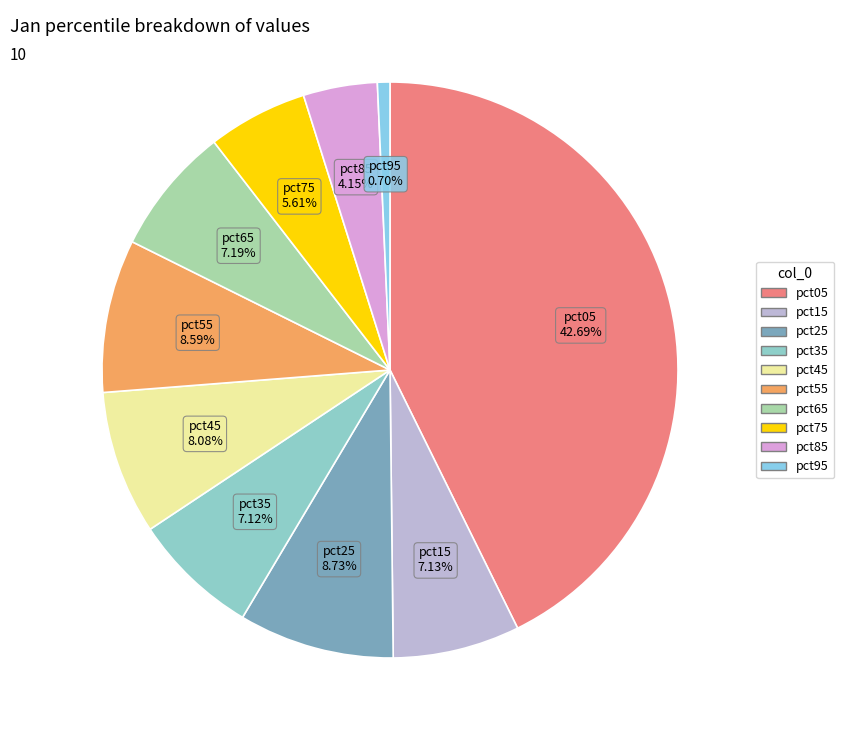

Which has a higher value, pct45 or pct05?

pct05